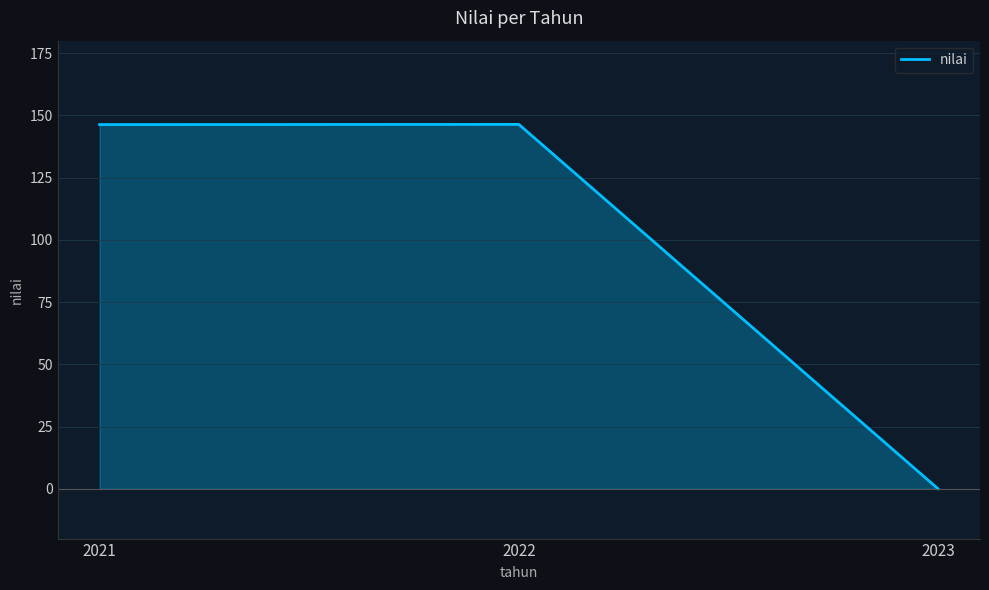

What is the change in value from 2021 to 2023?

-146.3